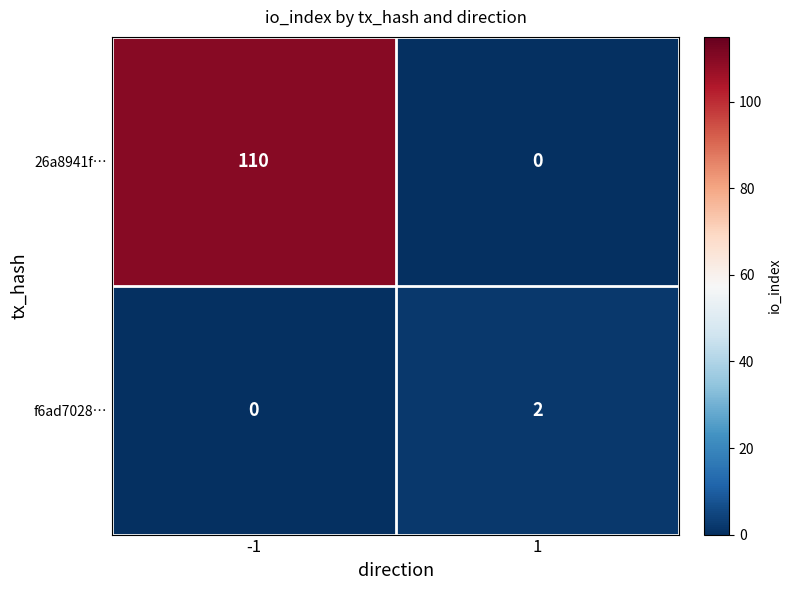

What is the approximate value of 26a8941f… at -1, to the nearest 5?

110